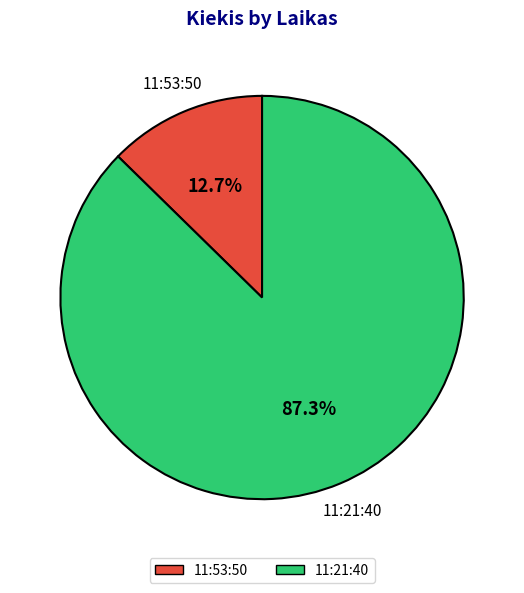

Which slice is the smallest?

11:53:50